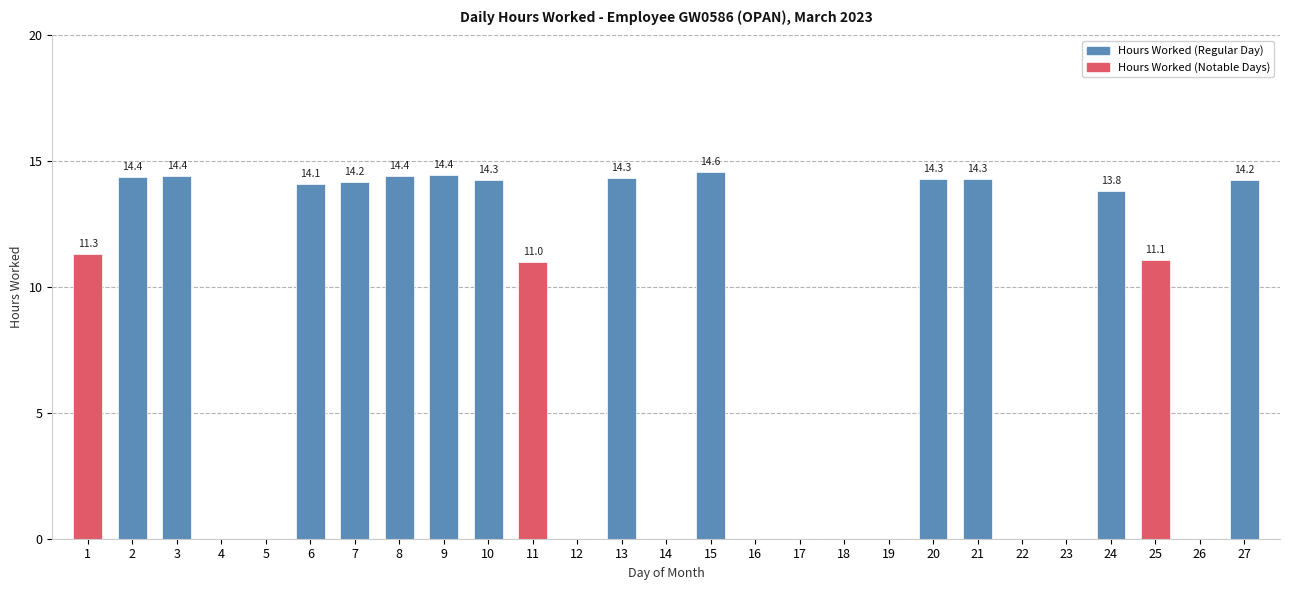

Approximately how many times larger is the value at 2 compared to 20?

1.0